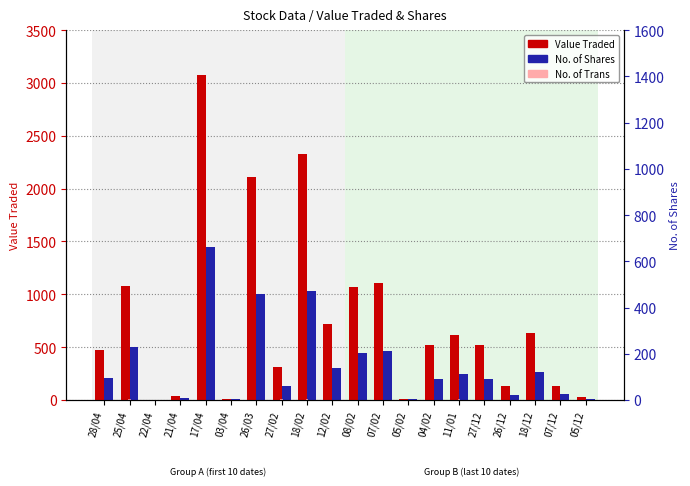

Is the value of No. of Trans at 18/12 greater than the value of Value Traded at 17/04?

No